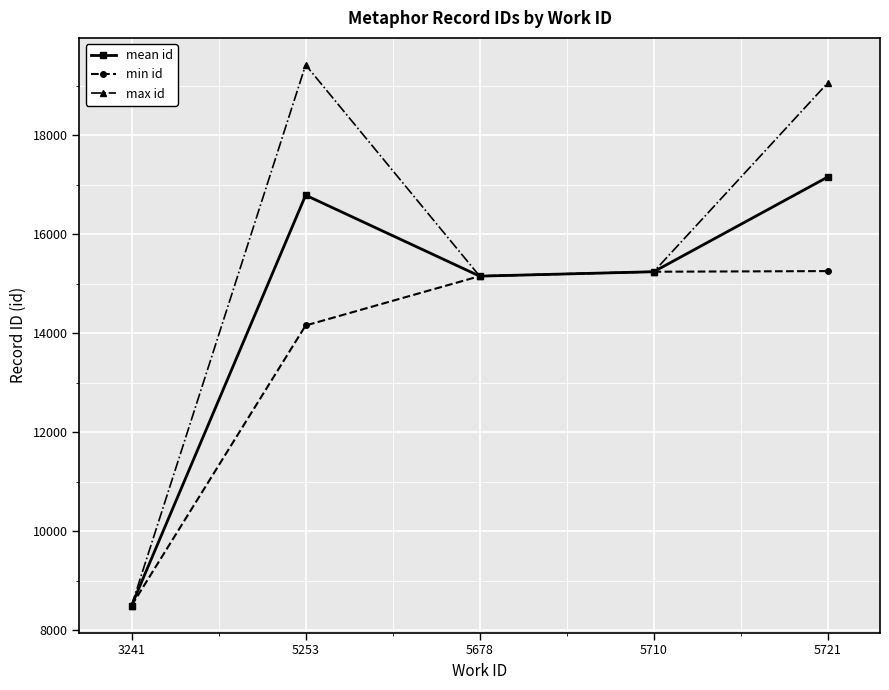

Rank the series by their maximum value, from lowest to highest.

min id, mean id, max id